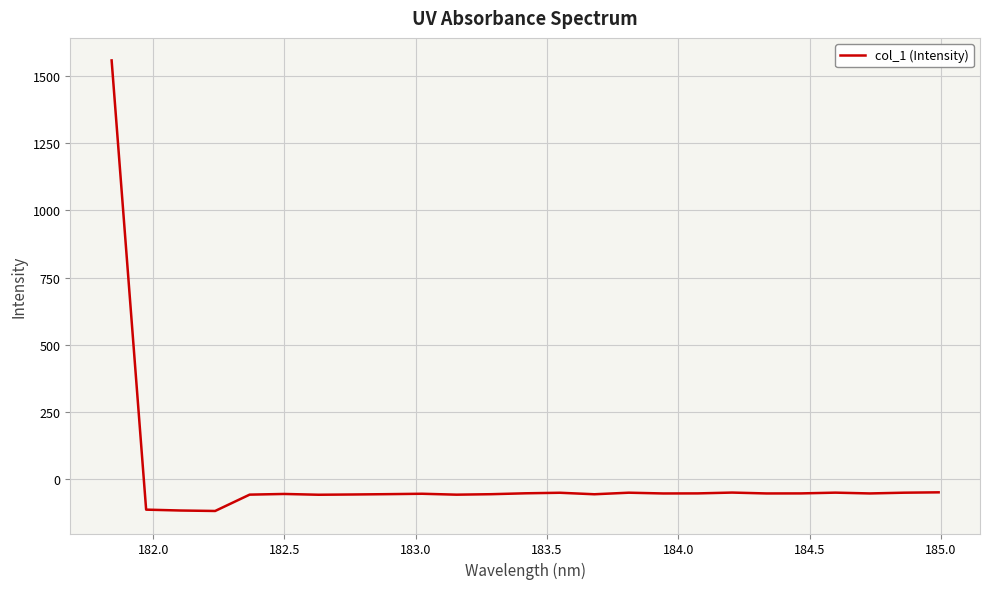

What is the difference between the maximum and minimum values?

1675.0